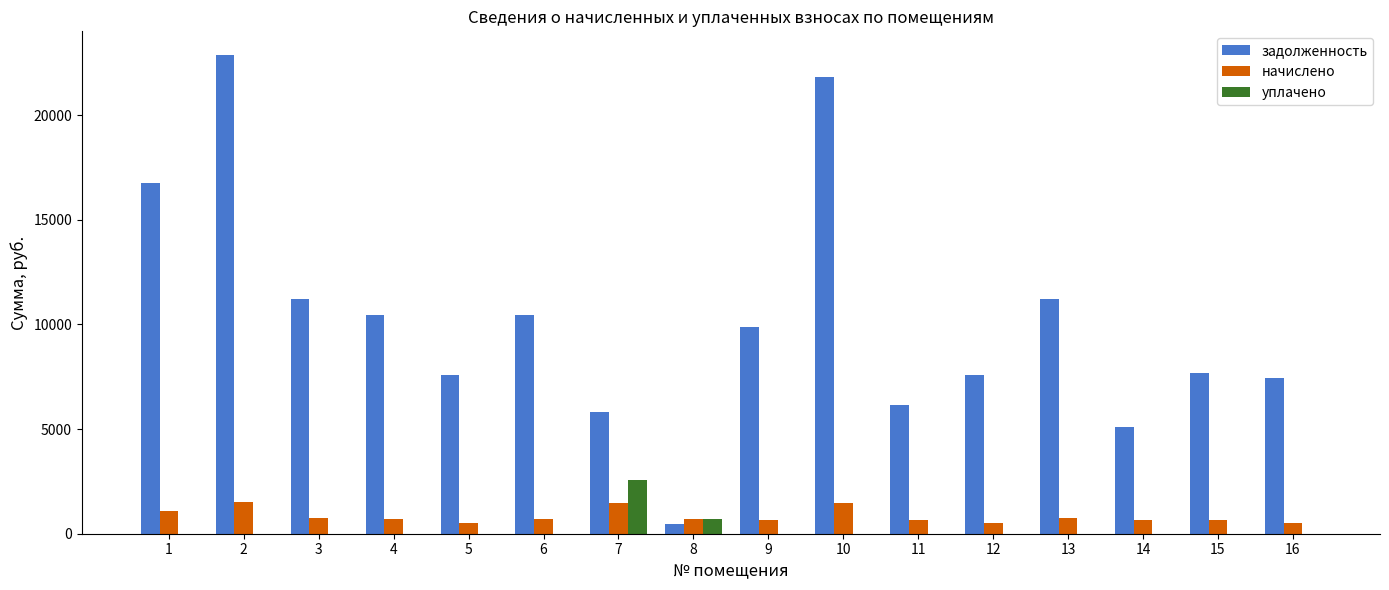

How many series are shown in this chart?

3